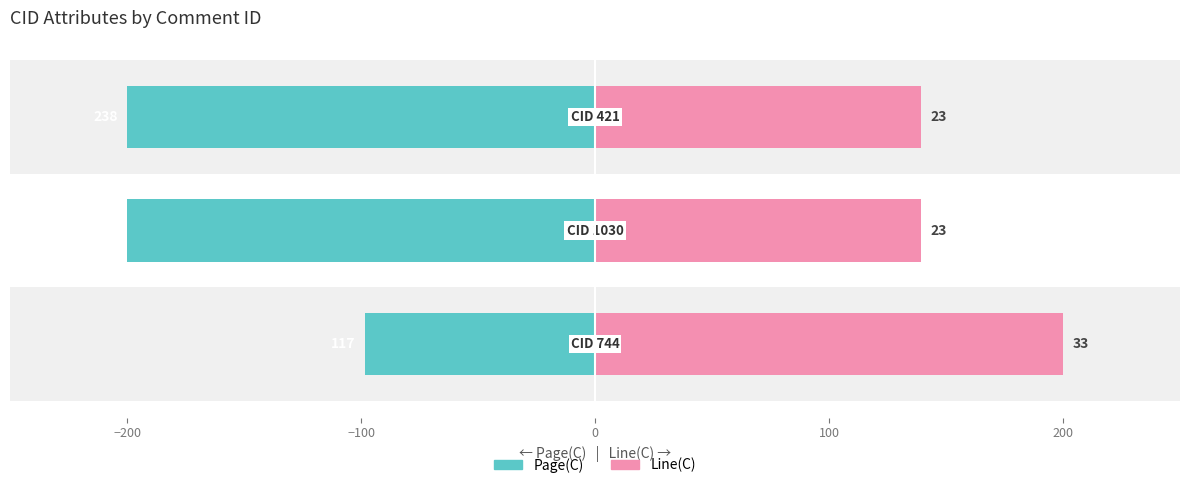

What is the maximum value shown in the chart?

200.0